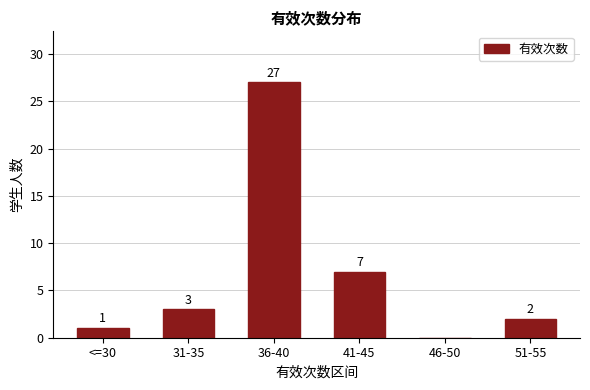

Reading left to right, list all the values displayed in this chart.

1	3	27	7	0	2